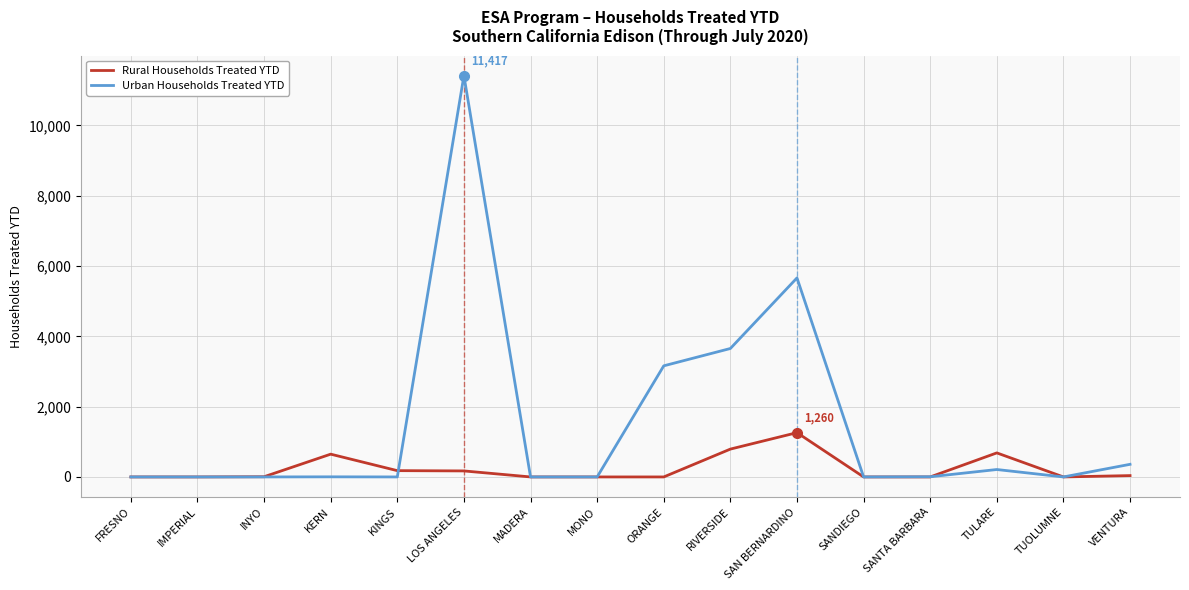

The value of Urban Households Treated YTD at RIVERSIDE is 6289. True or false?

False